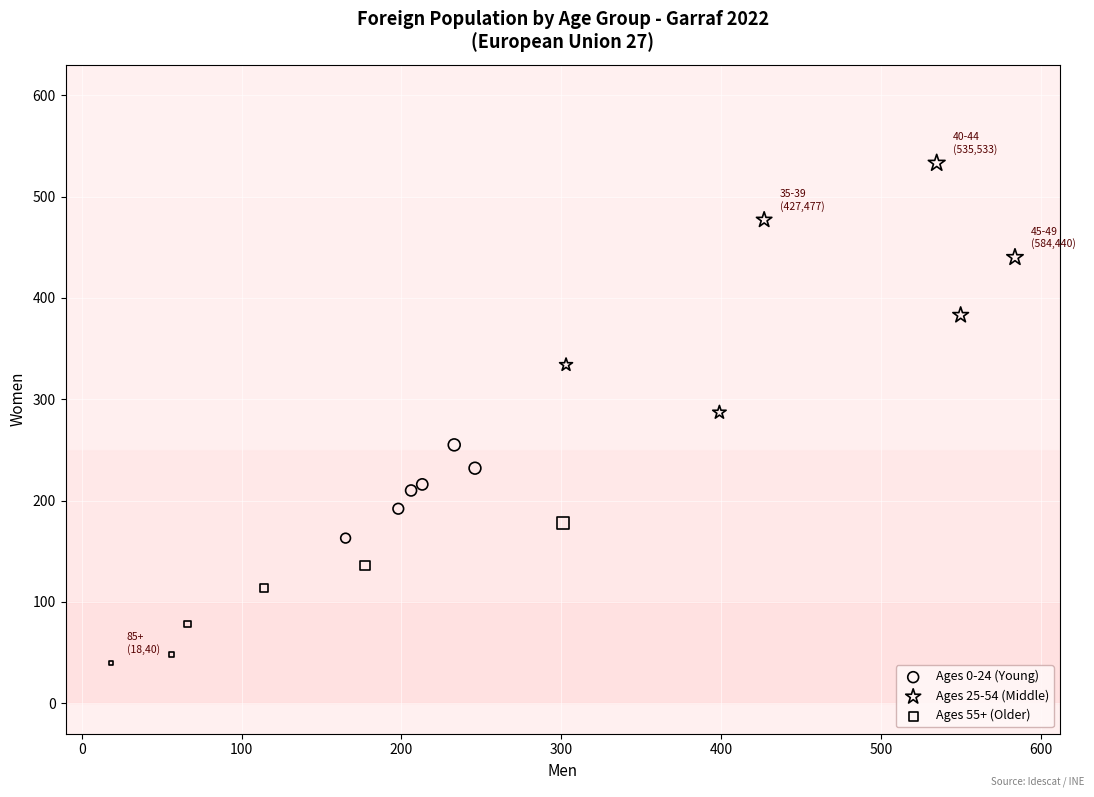

Which series has the widest spread of Y values?

Ages 25-54 (Middle)